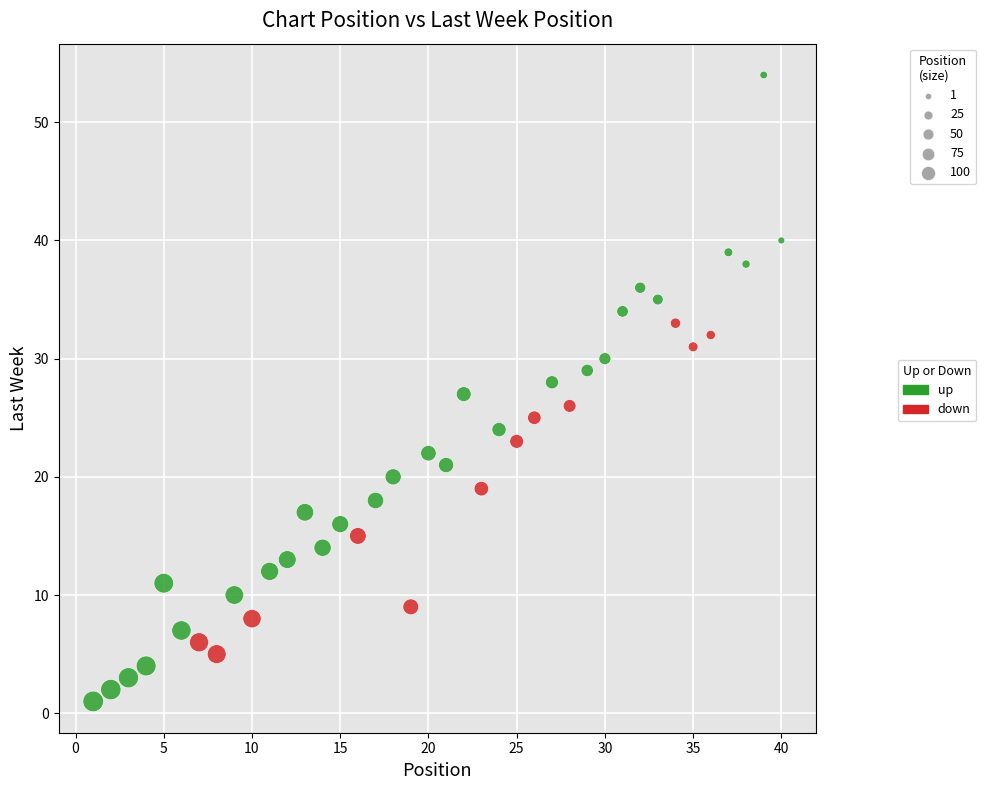

What are all the series names shown in the legend?

up, down